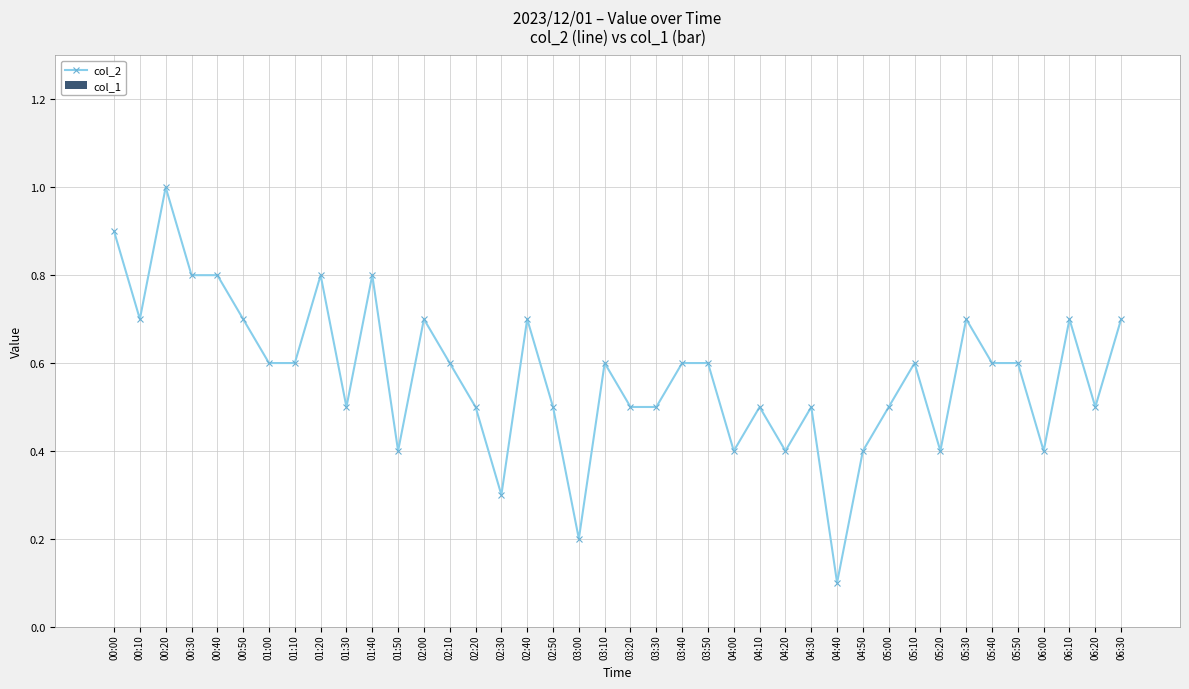

What is the maximum value shown in the chart?

1.0